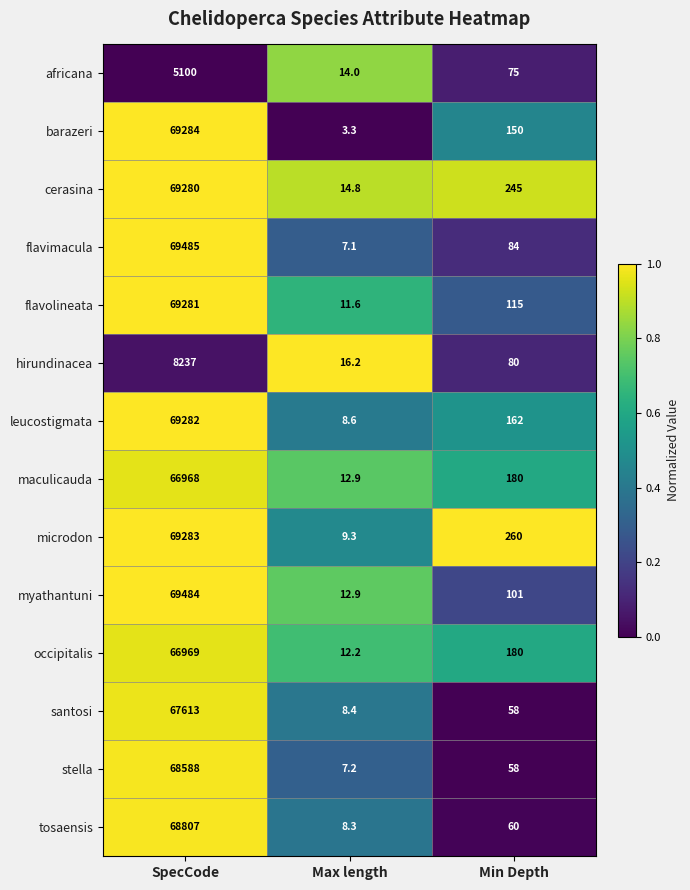

True or false: occipitalis has a value of 30129.5 at SpecCode.

False